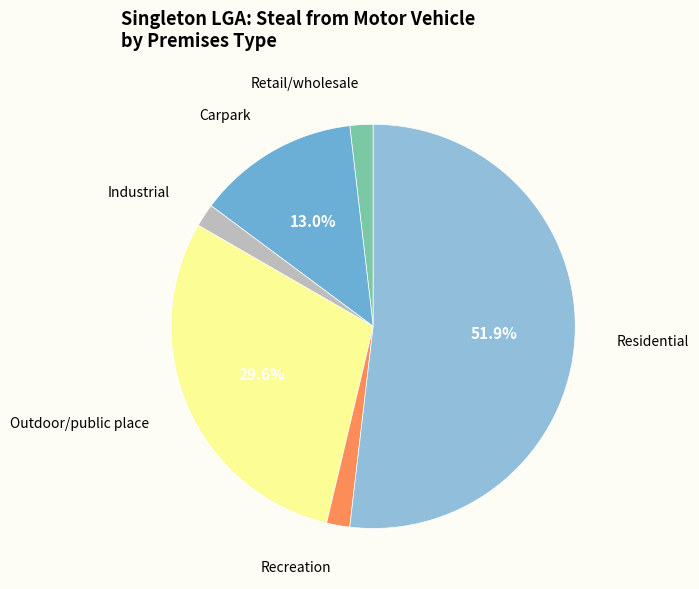

What is the largest slice in the pie chart?

Residential